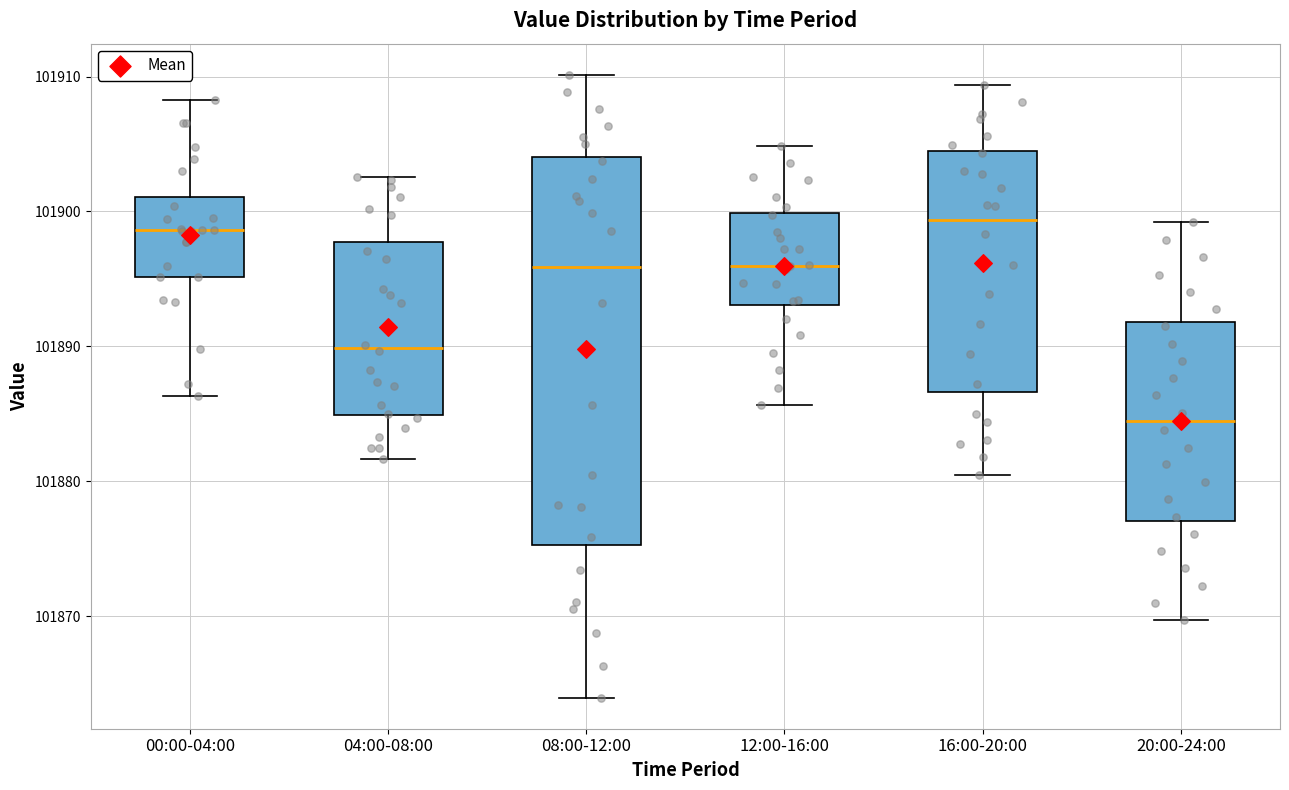

Comparing the boxes themselves (not the whiskers), which one is the tallest?

08:00-12:00